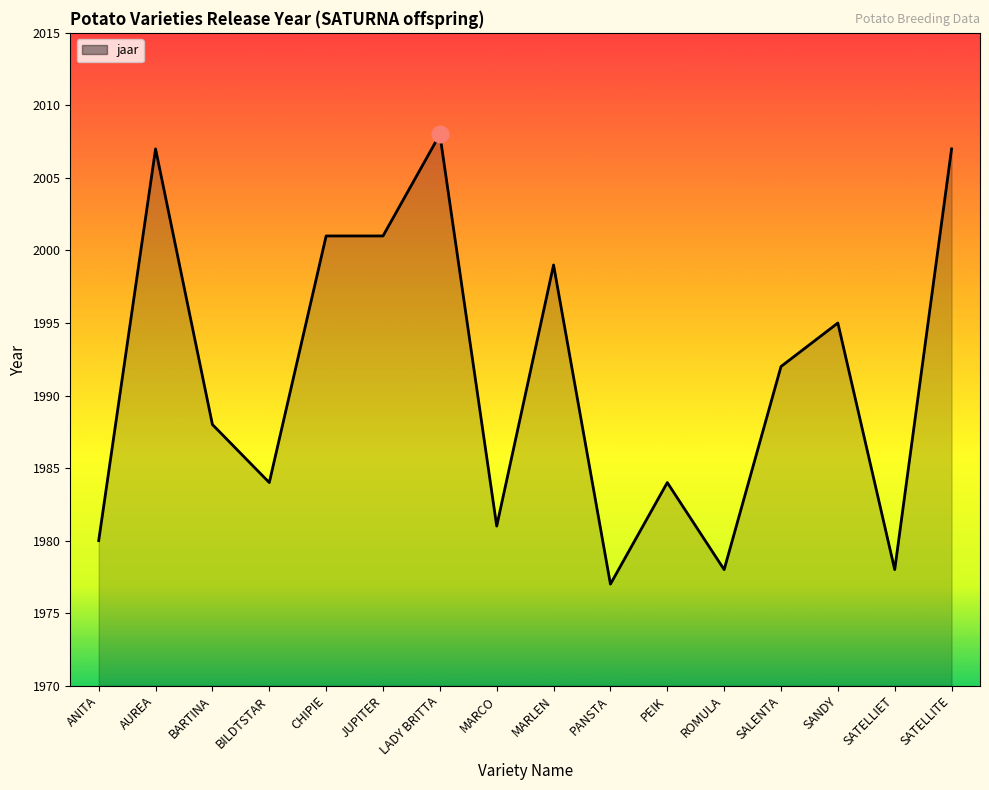

Reading right to left, extract all data points from this chart.

SATELLITE=2007	SATELLIET=1978	SANDY=1995	SALENTA=1992	ROMULA=1978	PEIK=1984	PANSTA=1977	MARLEN=1999	MARCO=1981	LADY BRITTA=2008	JUPITER=2001	CHIPIE=2001	BILDTSTAR=1984	BARTINA=1988	AUREA=2007	ANITA=1980